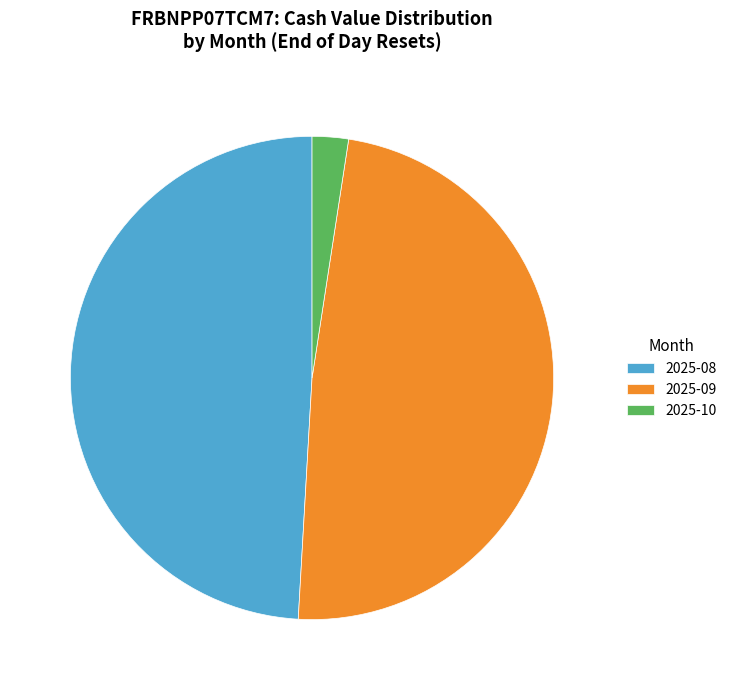

Combined, do 2025-10 and 2025-08 account for over 50%?

Yes